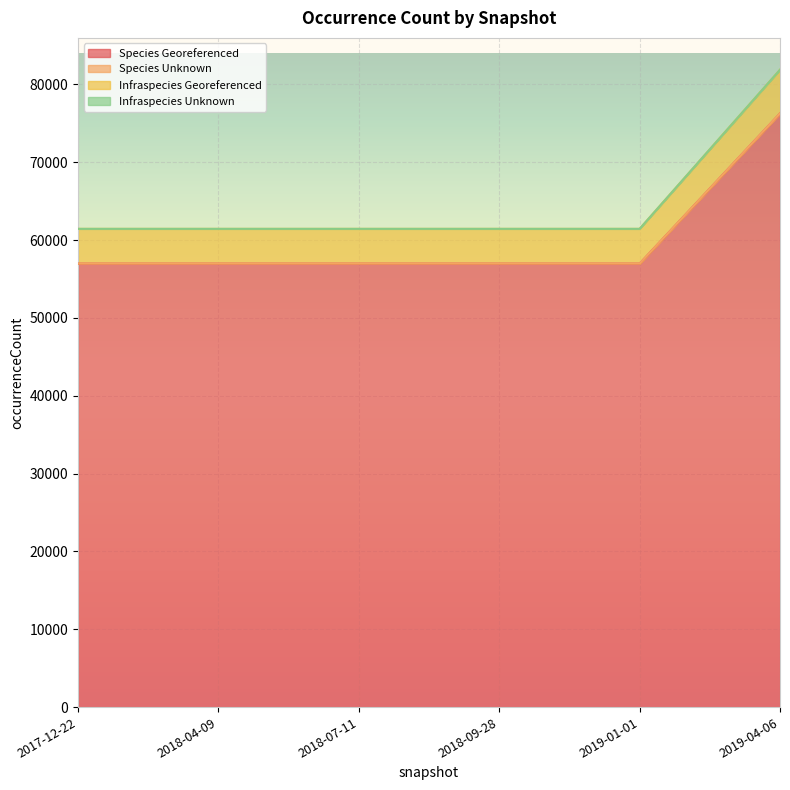

True or false: Infraspecies Georeferenced and Species Georeferenced cross at least once.

False